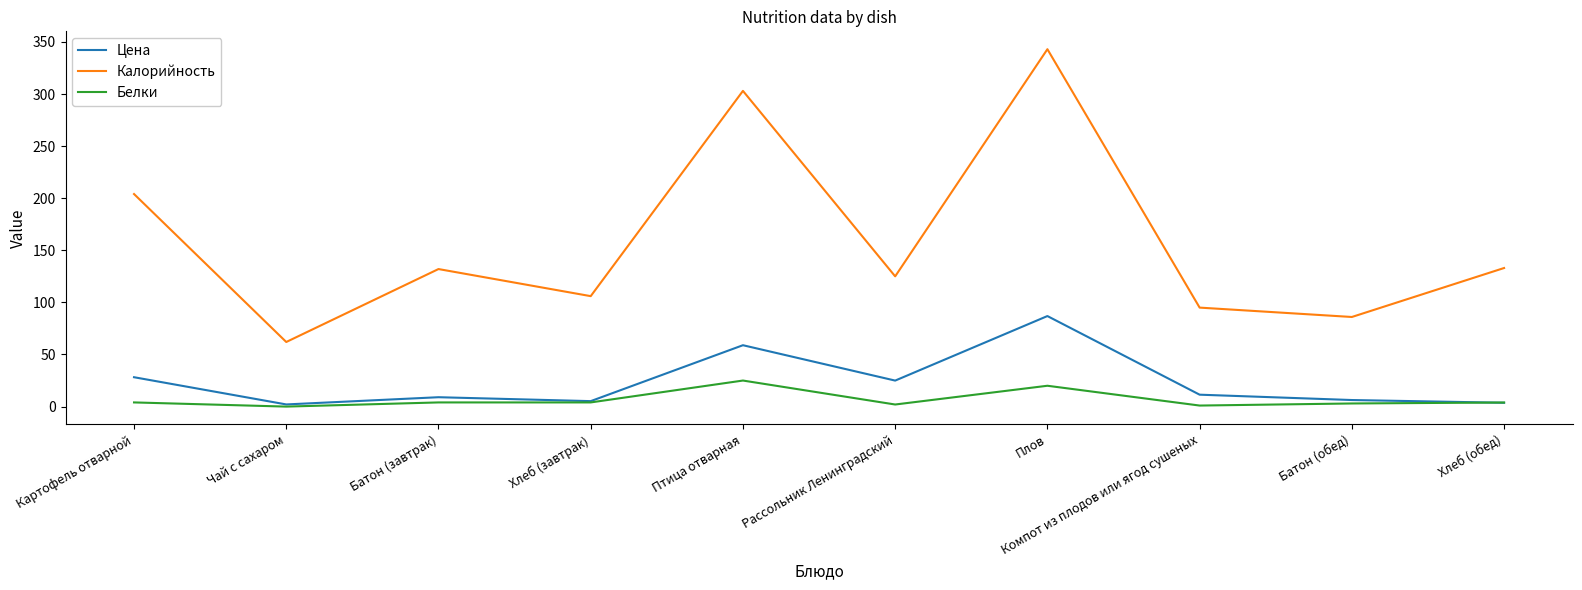

True or false: Белки and Калорийность cross at least once.

False